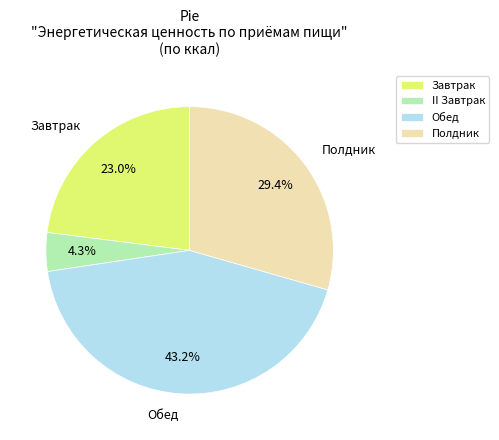

How much of the chart is everything except Полдник?

70.6%